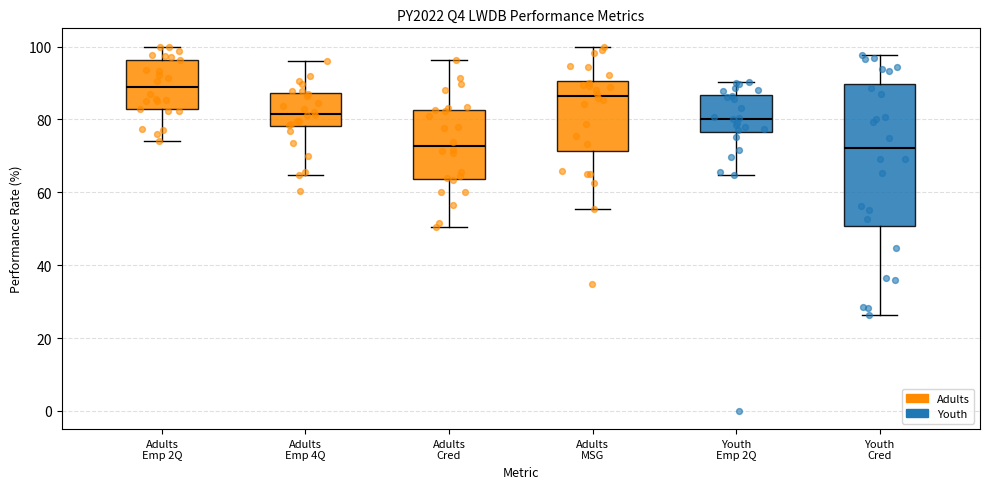

Which box's median line is the highest?

Adults Emp 2Q